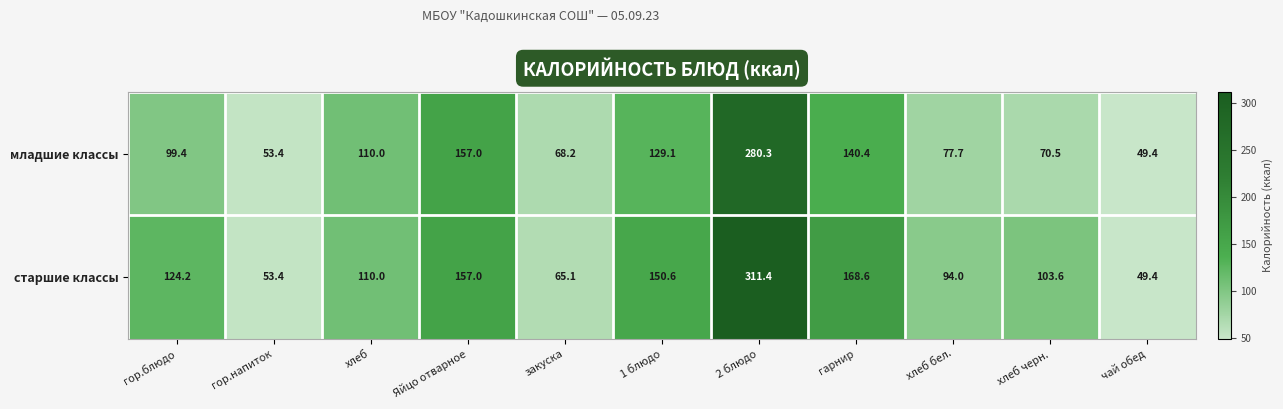

Is it true that старшие классы equals 124.2 at гор.блюдо?

True